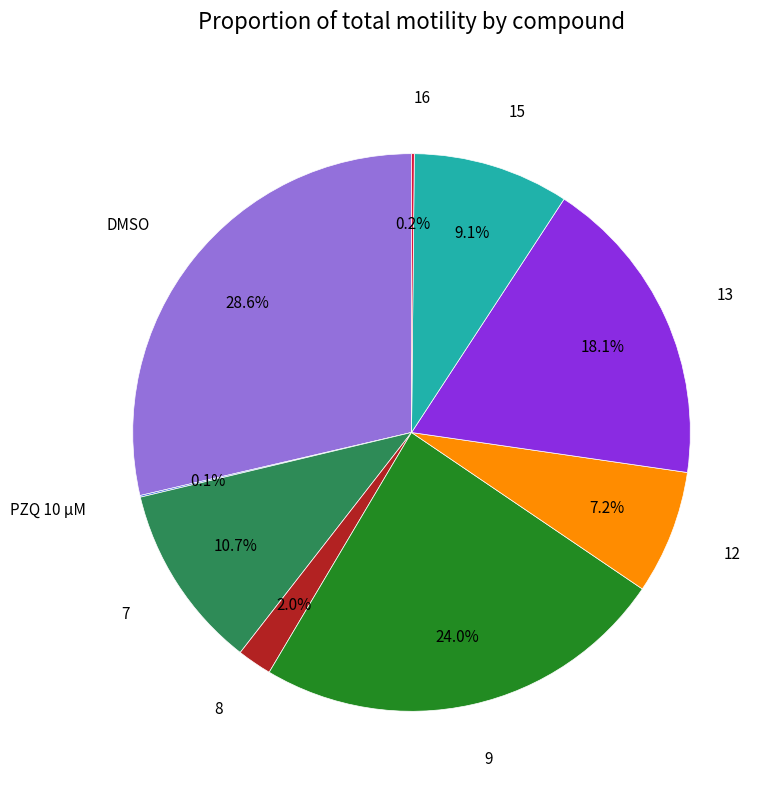

Does any single category account for the majority?

No